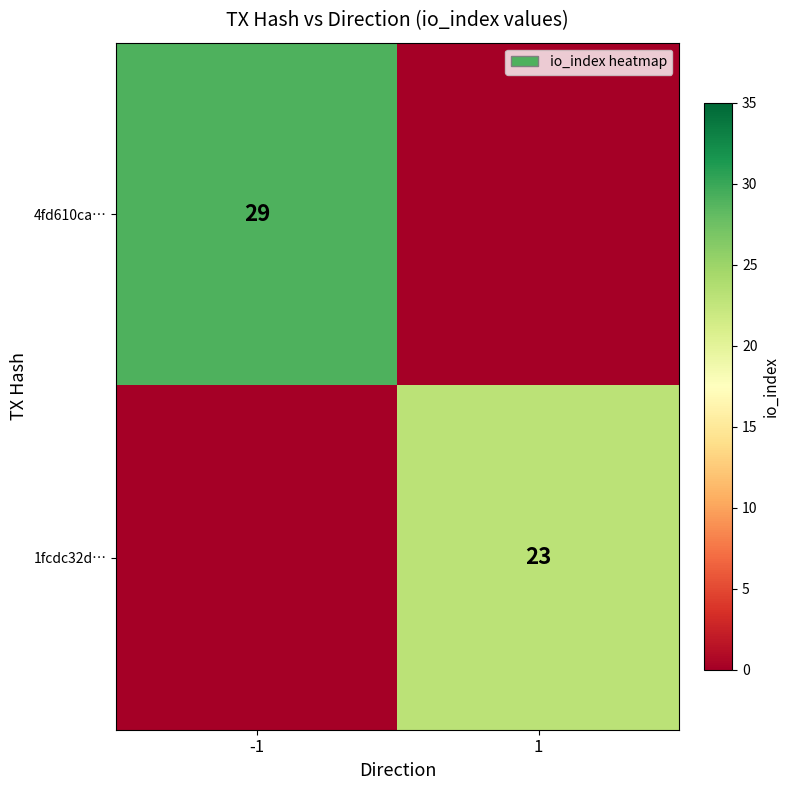

Count the number of categories in the chart.

2